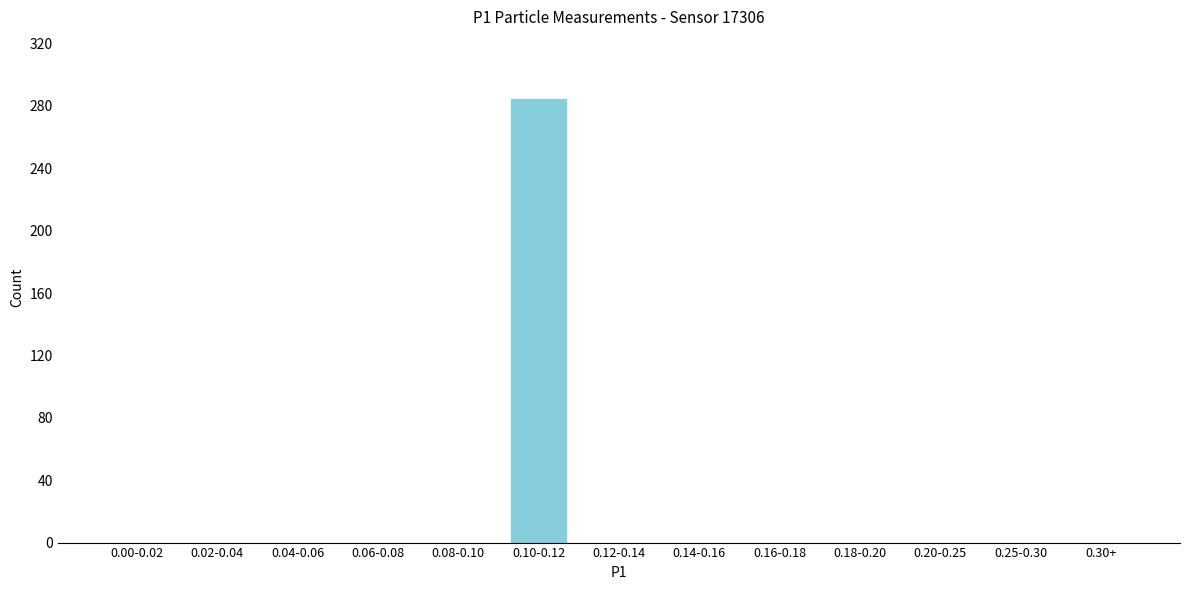

Reading left to right, what are all the values shown in this chart?

0.00-0.02=0	0.02-0.04=0	0.04-0.06=0	0.06-0.08=0	0.08-0.10=0	0.10-0.12=285	0.12-0.14=0	0.14-0.16=0	0.16-0.18=0	0.18-0.20=0	0.20-0.25=0	0.25-0.30=0	0.30+=0